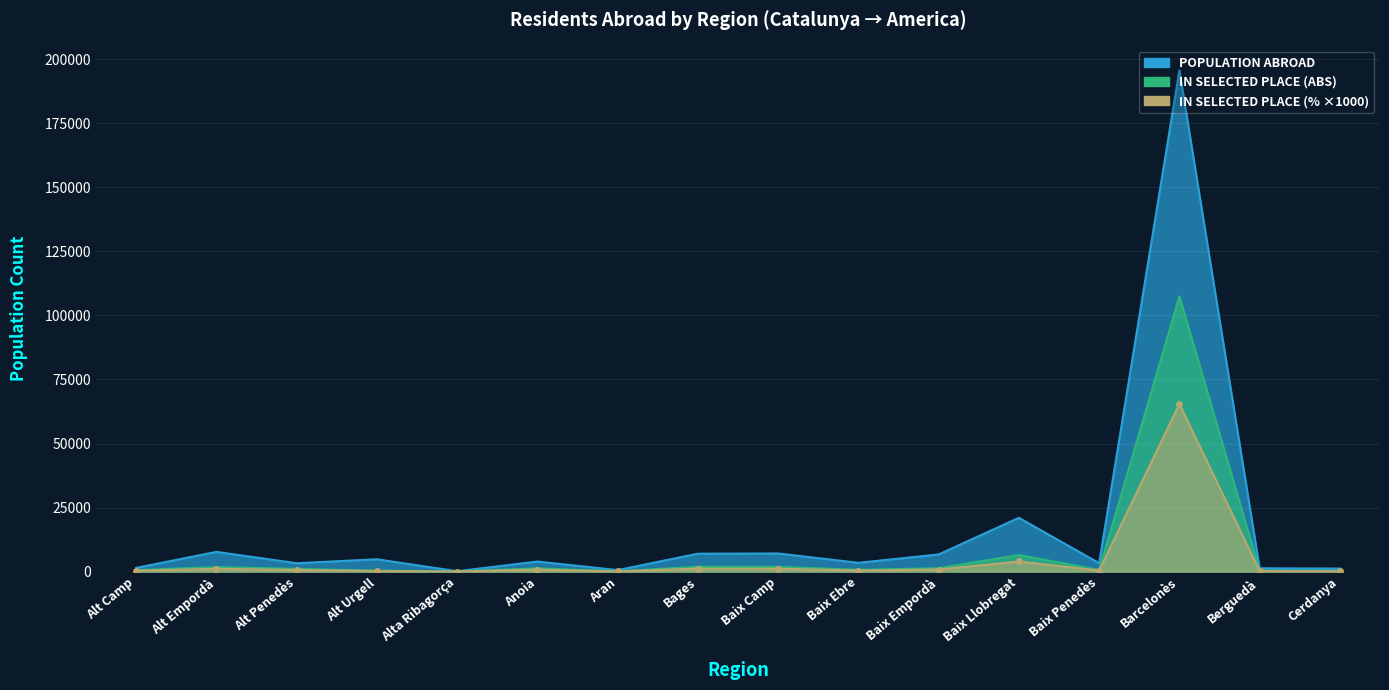

What is the lowest value of the Population residing abroad series?

141.0